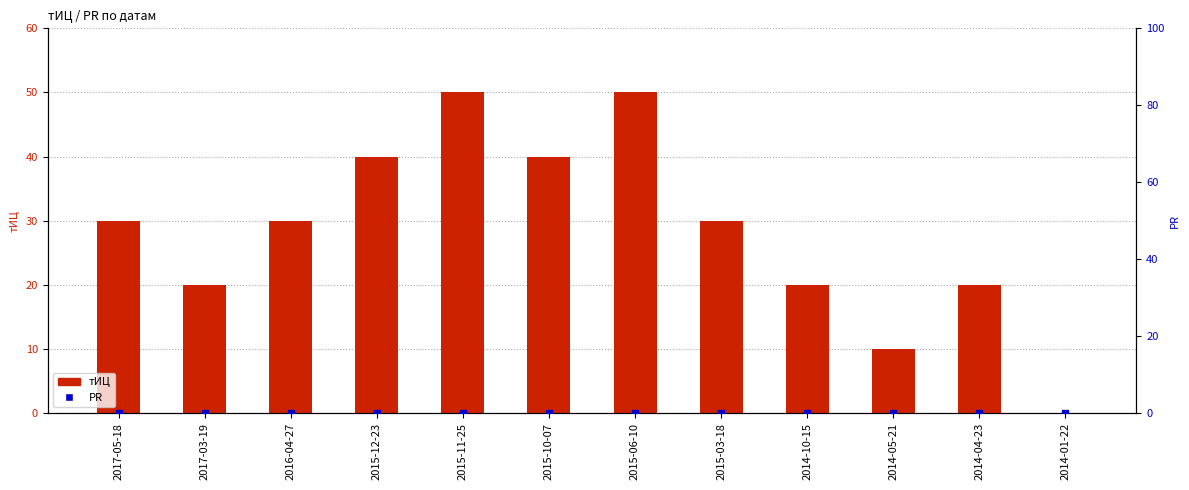

Which series has the largest total across all categories?

тИЦ